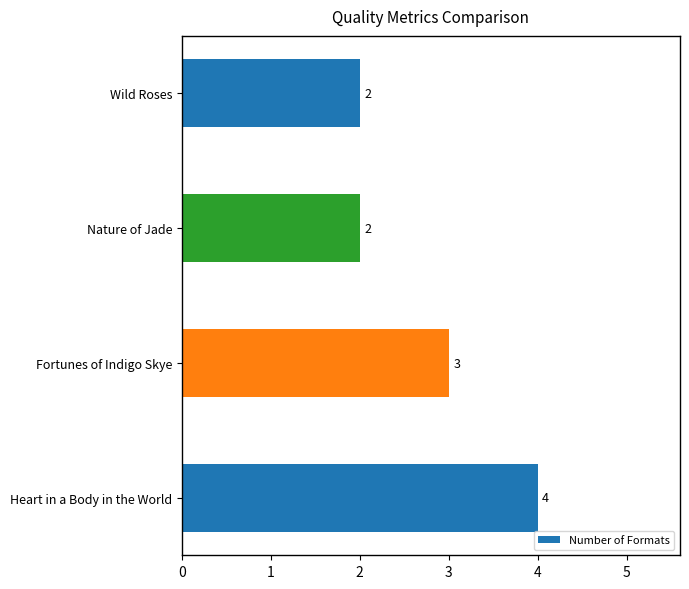

Reading top to bottom, list all the values displayed in this chart.

Wild Roses=2	Nature of Jade=2	Fortunes of Indigo Skye=3	Heart in a Body in the World=4